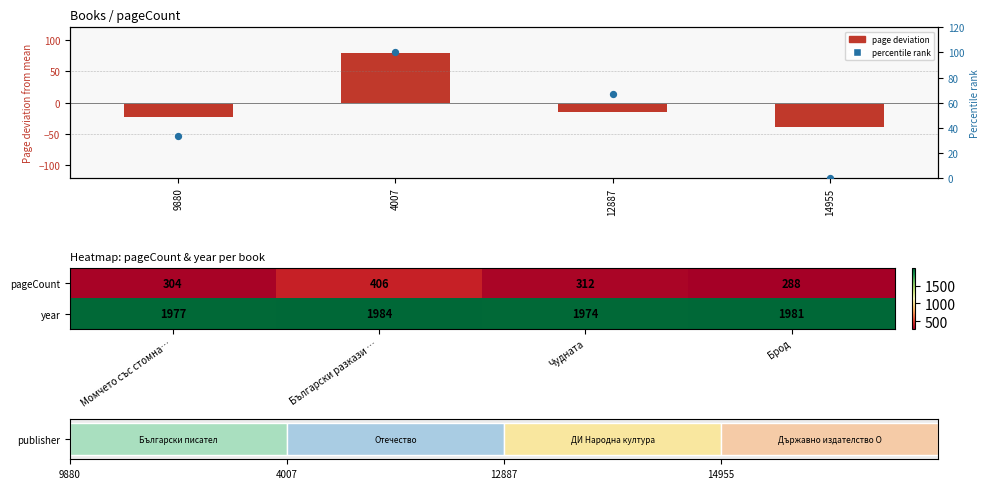

At which label does year reach its peak?

Български разкази …